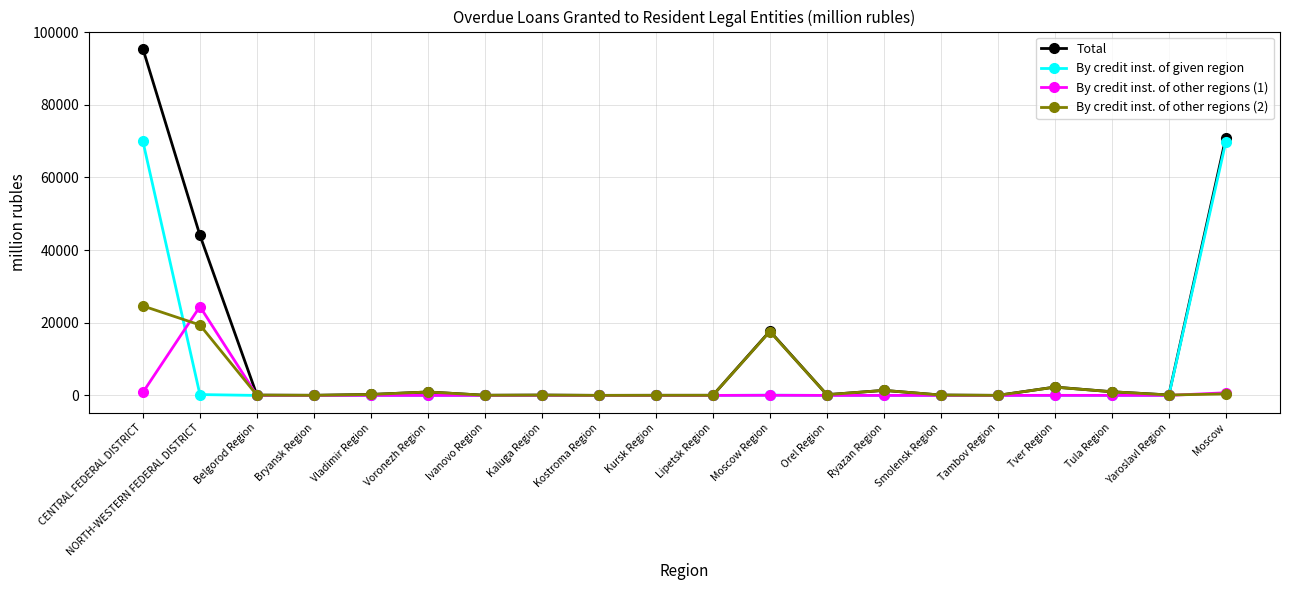

Rank the series by their average value, from highest to lowest.

Total, By credit inst. of given region, By credit inst. of other regions (2), By credit inst. of other regions (1)